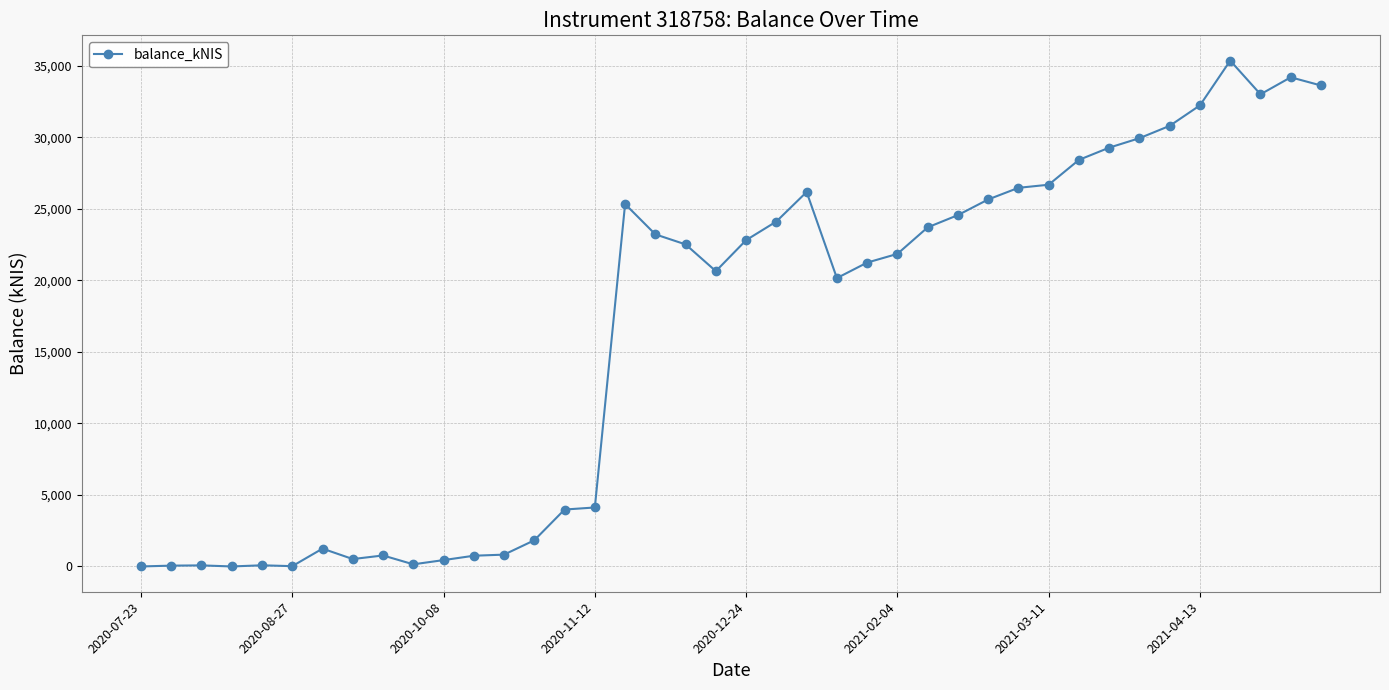

What is the maximum value shown in the chart?

35366.9